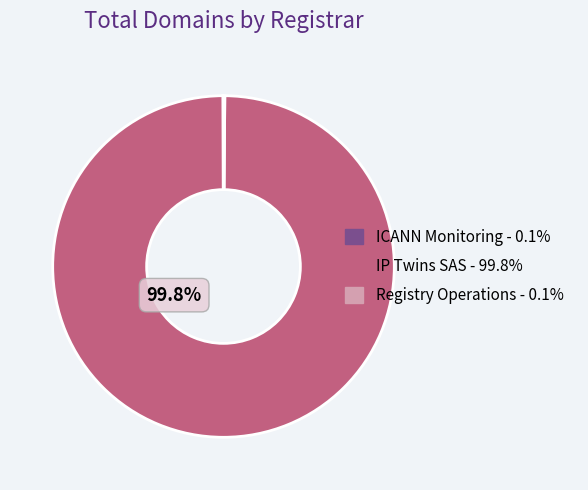

Is there any slice that represents more than half of the pie?

Yes